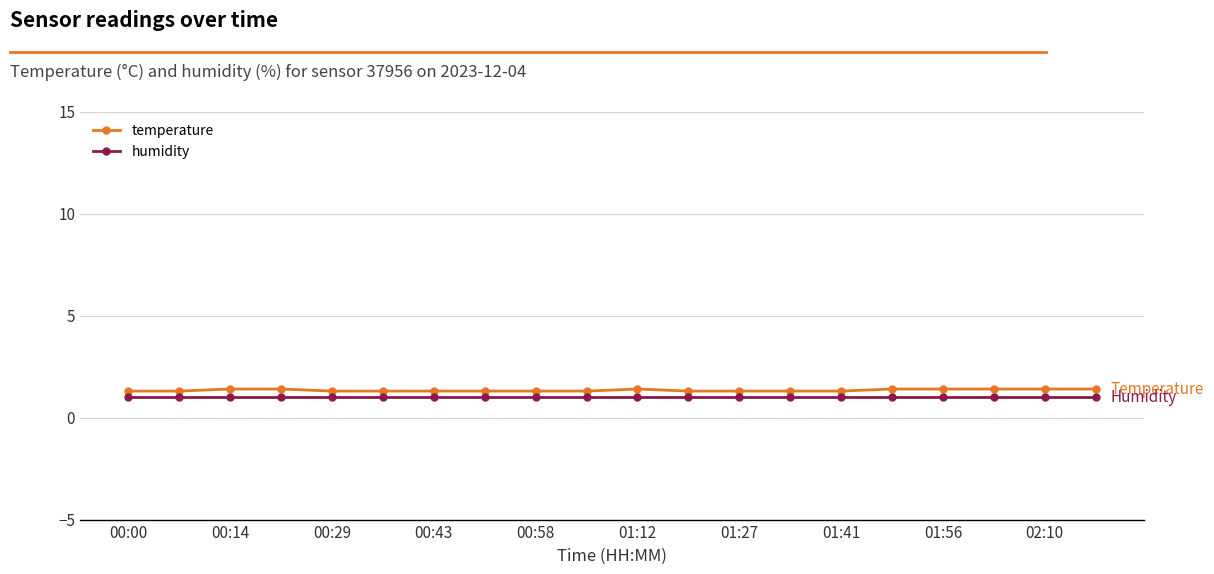

Which series has the widest spread of values?

temperature